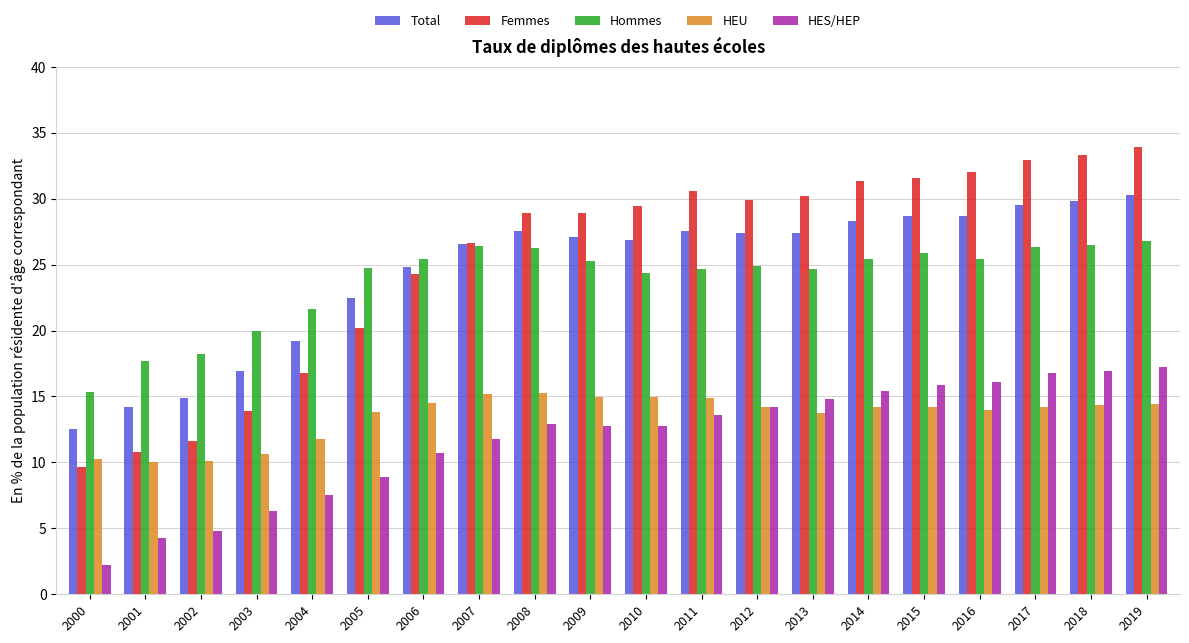

What is the minimum value for Femmes?

9.7